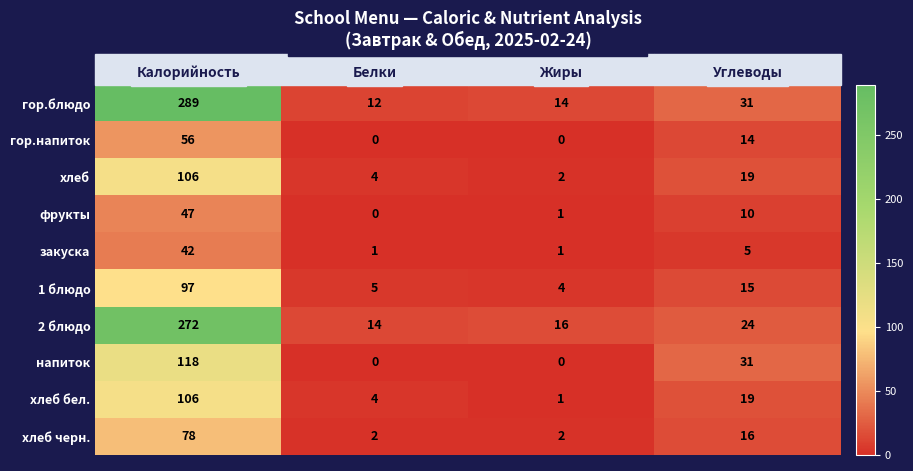

What is the difference between the хлеб черн. values at Калорийность and Жиры?

76